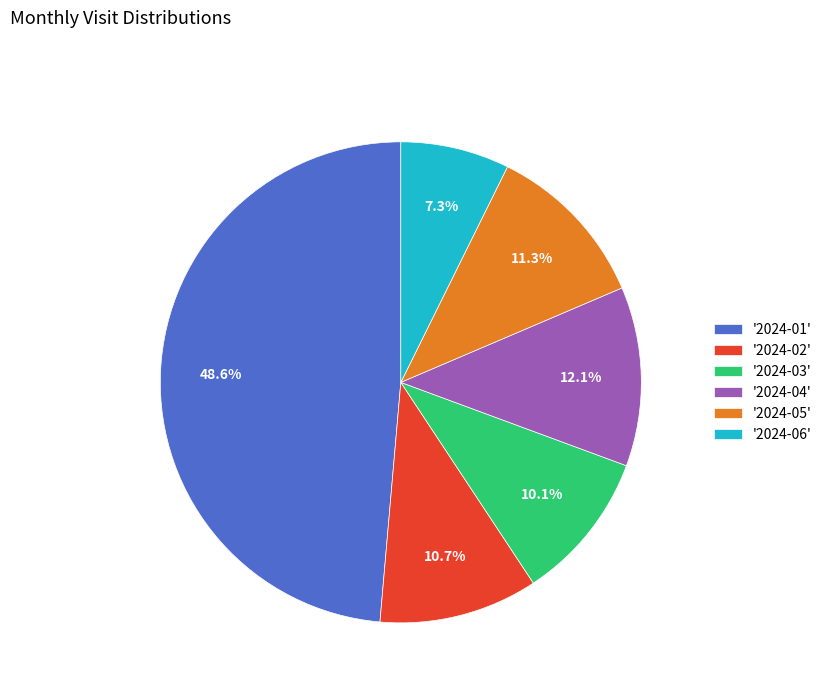

Does any single category account for the majority?

No